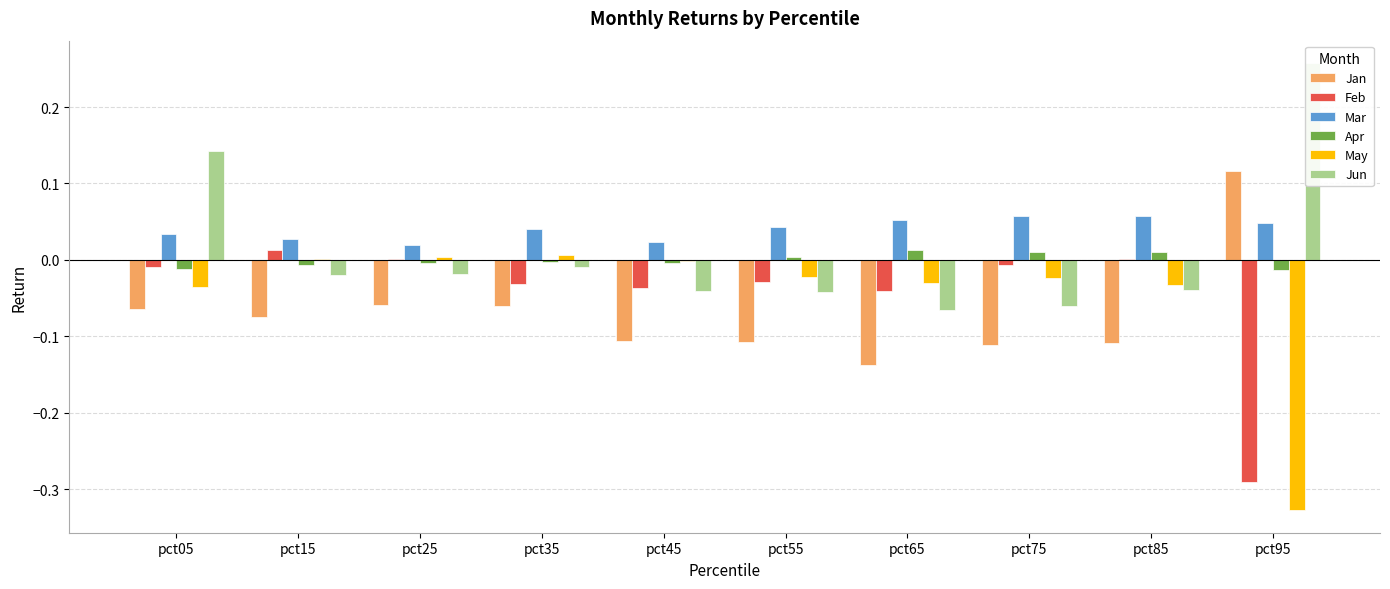

How many distinct data groups are displayed?

6